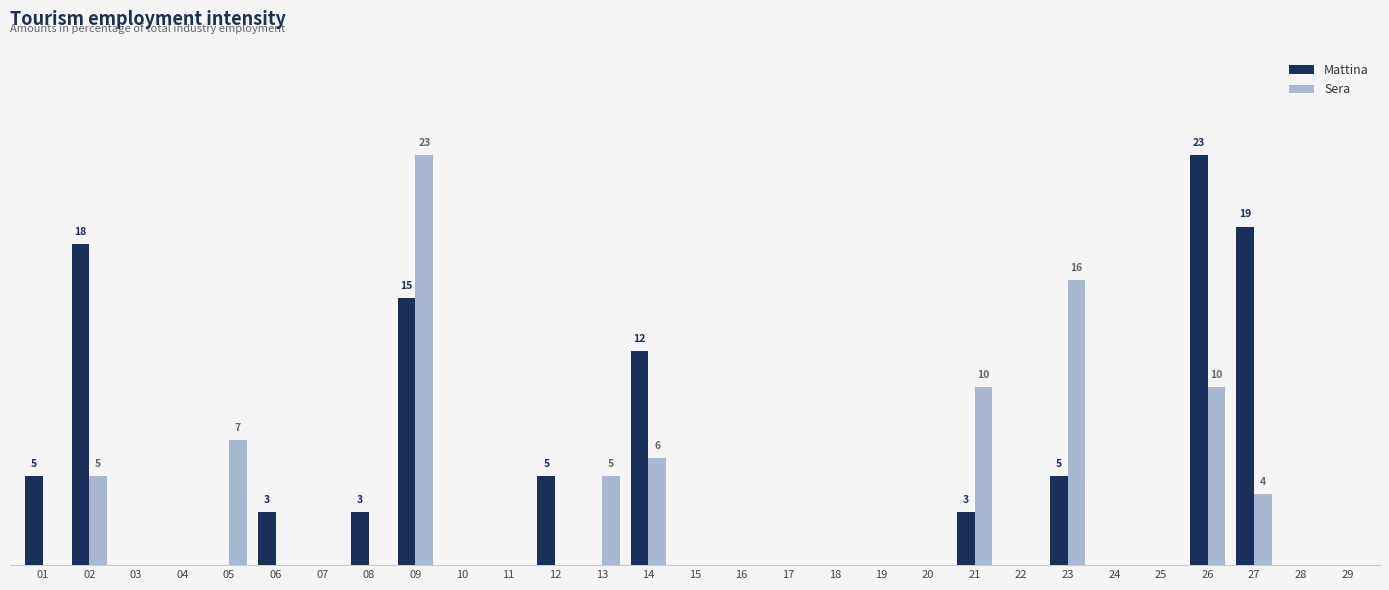

What are all the series names shown in the legend?

Mattina, Sera